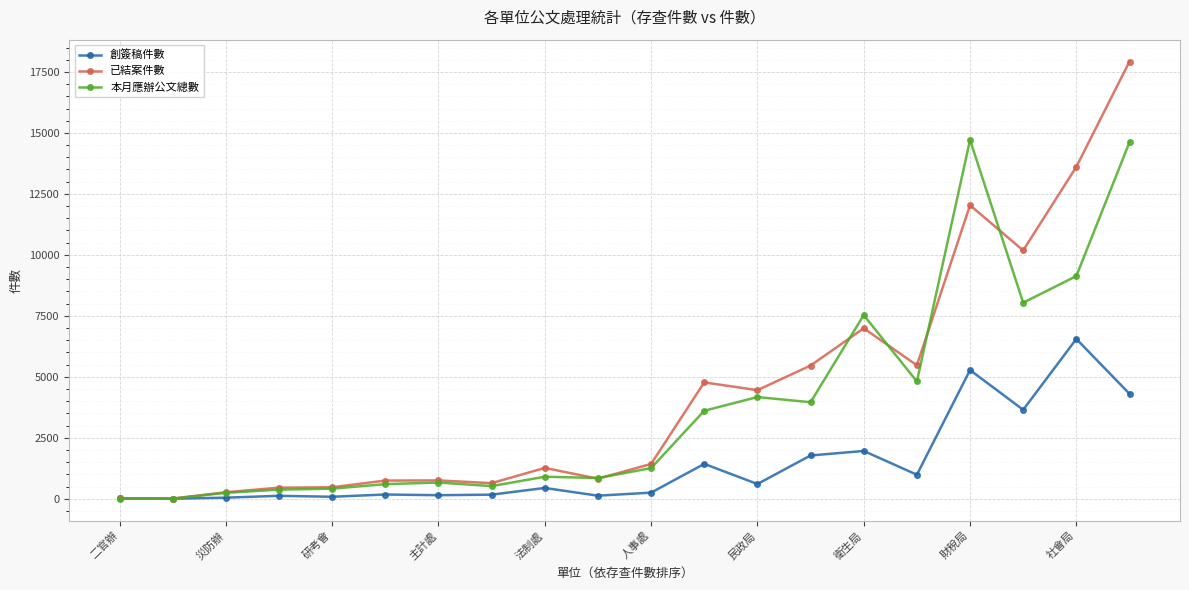

Does the chart have visible grid lines?

Yes